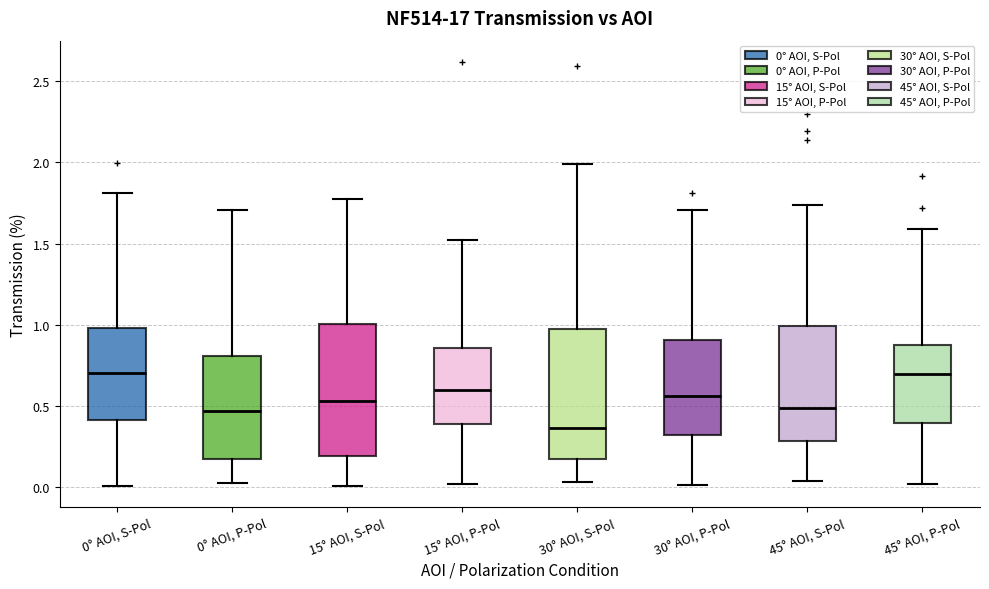

Reading left to right, read every box against the y-axis: the position of its median line, the range the box covers, and the ends of its whiskers. The values are not printed on the chart, so give them approximately, as read against the axis.

0° AOI, S-Pol: median 0.70, box 0.40 to 1.00, whiskers 0.00 to 1.80
0° AOI, P-Pol: median 0.45, box 0.20 to 0.80, whiskers 0.00 to 1.70
15° AOI, S-Pol: median 0.55, box 0.20 to 1.00, whiskers 0.00 to 1.75
15° AOI, P-Pol: median 0.60, box 0.40 to 0.85, whiskers 0.00 to 1.50
30° AOI, S-Pol: median 0.35, box 0.15 to 0.95, whiskers 0.05 to 2.00
30° AOI, P-Pol: median 0.55, box 0.30 to 0.90, whiskers 0.00 to 1.70
45° AOI, S-Pol: median 0.50, box 0.30 to 1.00, whiskers 0.05 to 1.75
45° AOI, P-Pol: median 0.70, box 0.40 to 0.90, whiskers 0.00 to 1.60